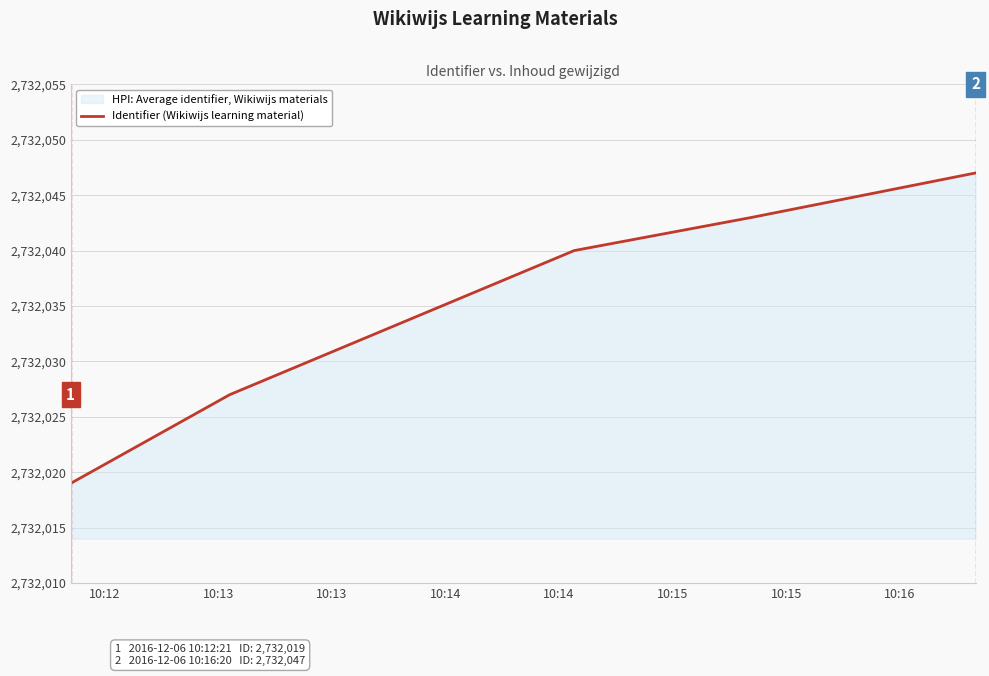

What is the average value?

2732035